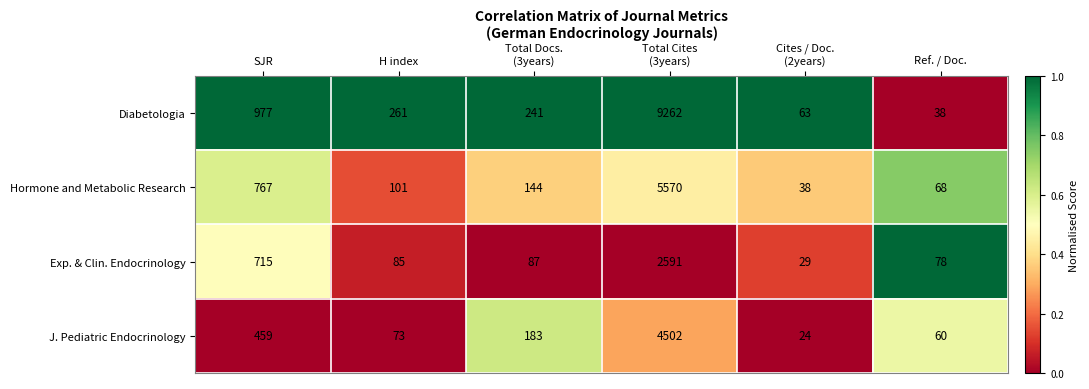

How many data points does each series have?

6